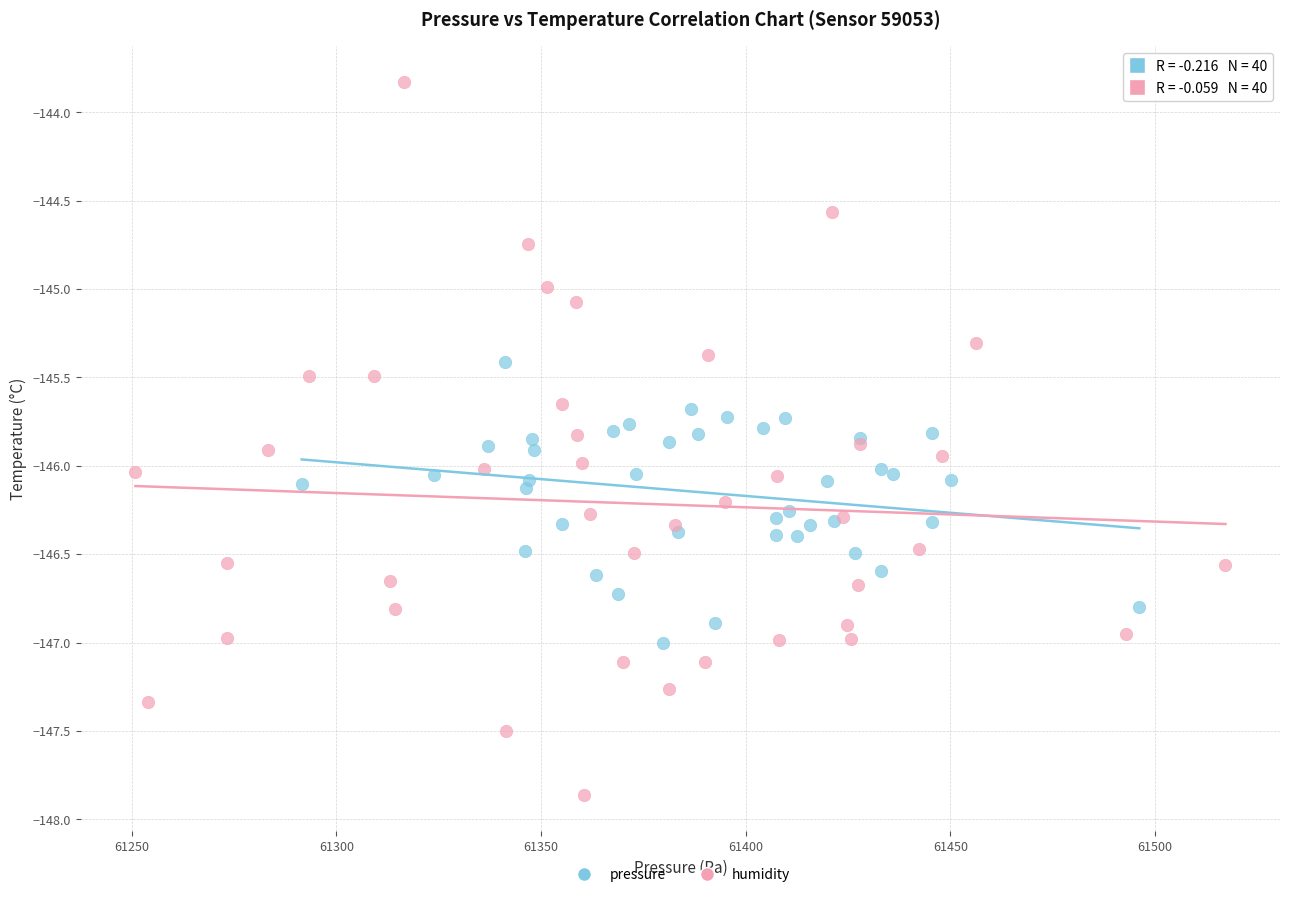

Which series has the largest Y range (max minus min)?

humidity